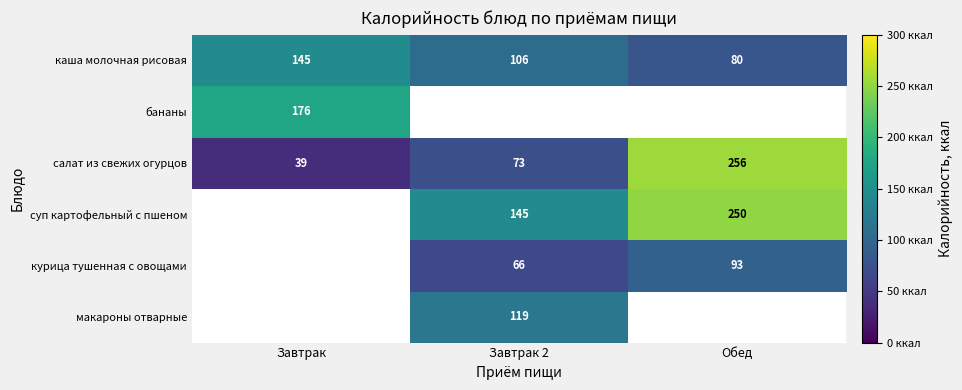

The value of бананы at Завтрак is 176. True or false?

True